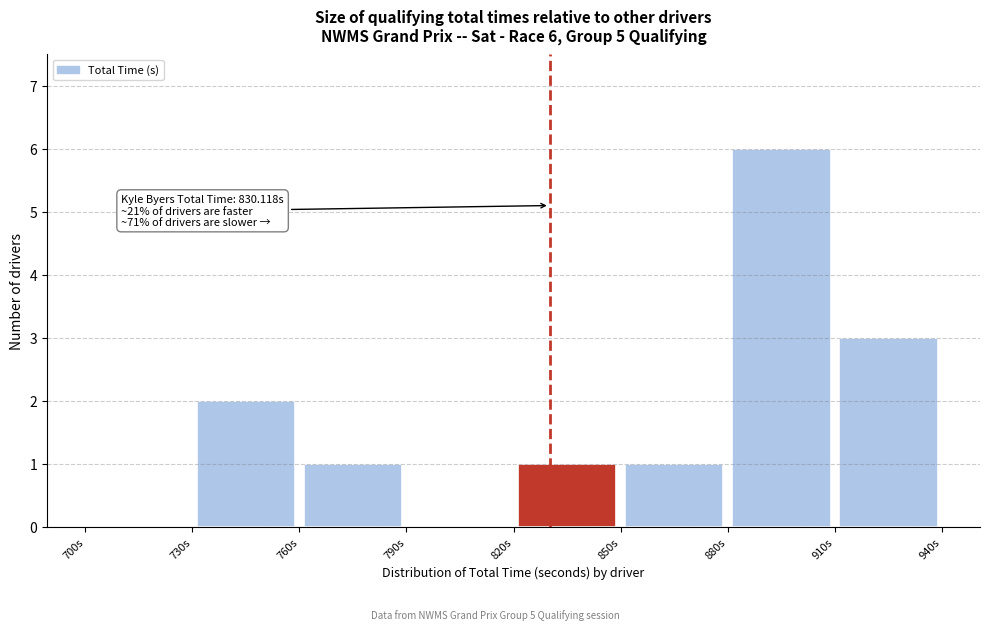

Over which range of the x-axis is the bar tallest?

880 to 910